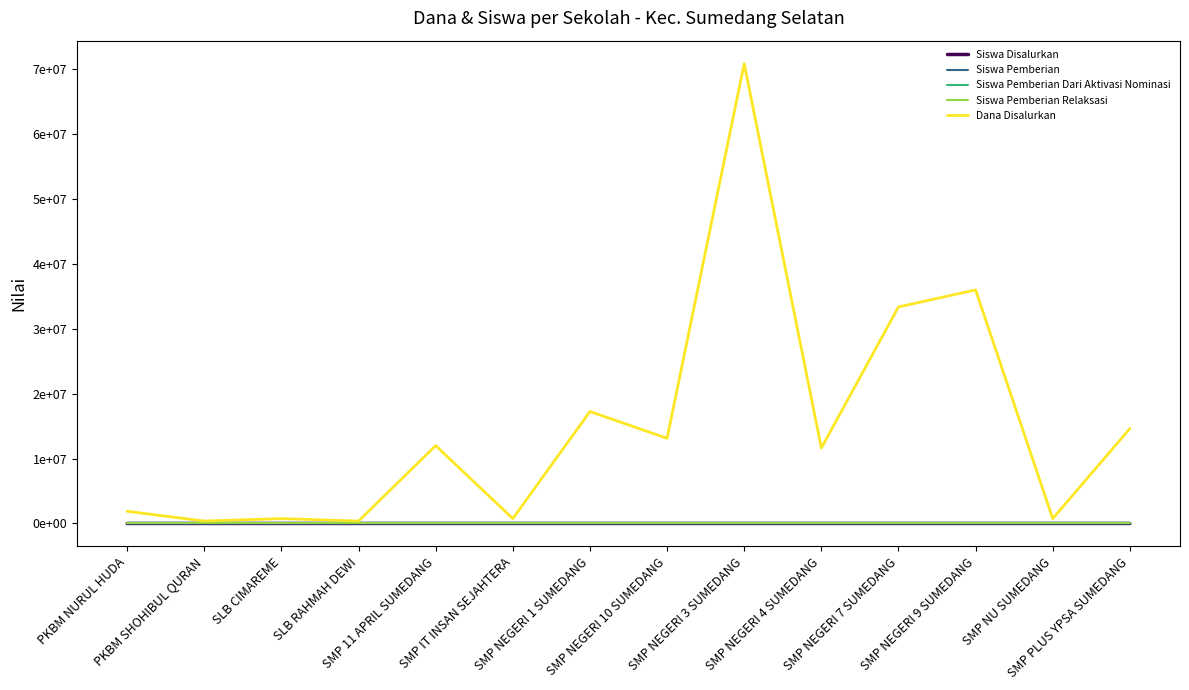

What position from the left is SMP 11 APRIL SUMEDANG?

5